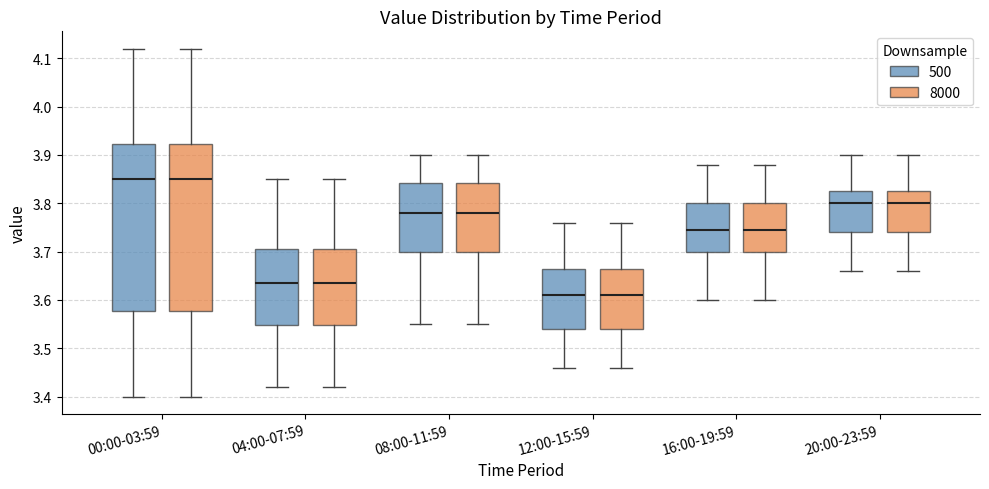

Where does the upper whisker of the box for 20:00-23:59 (500) end on the y-axis? The values are not printed on the chart, so give them approximately, as read against the axis.

3.90